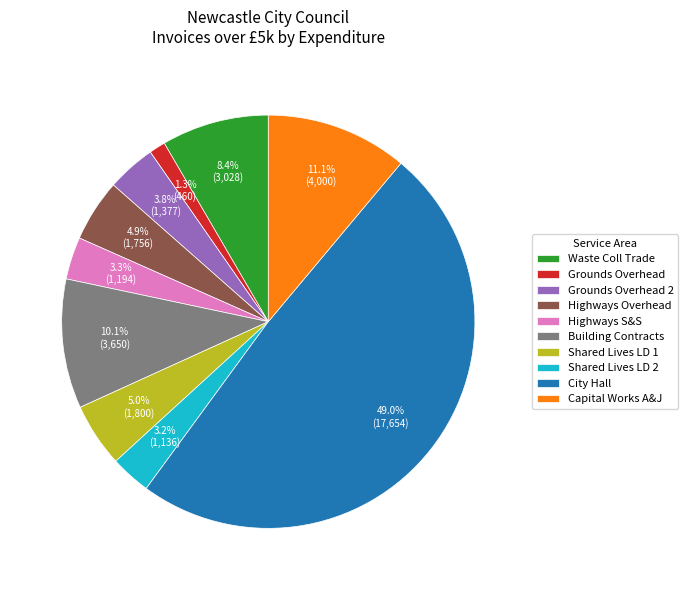

Which category has the biggest portion of the pie?

City Hall